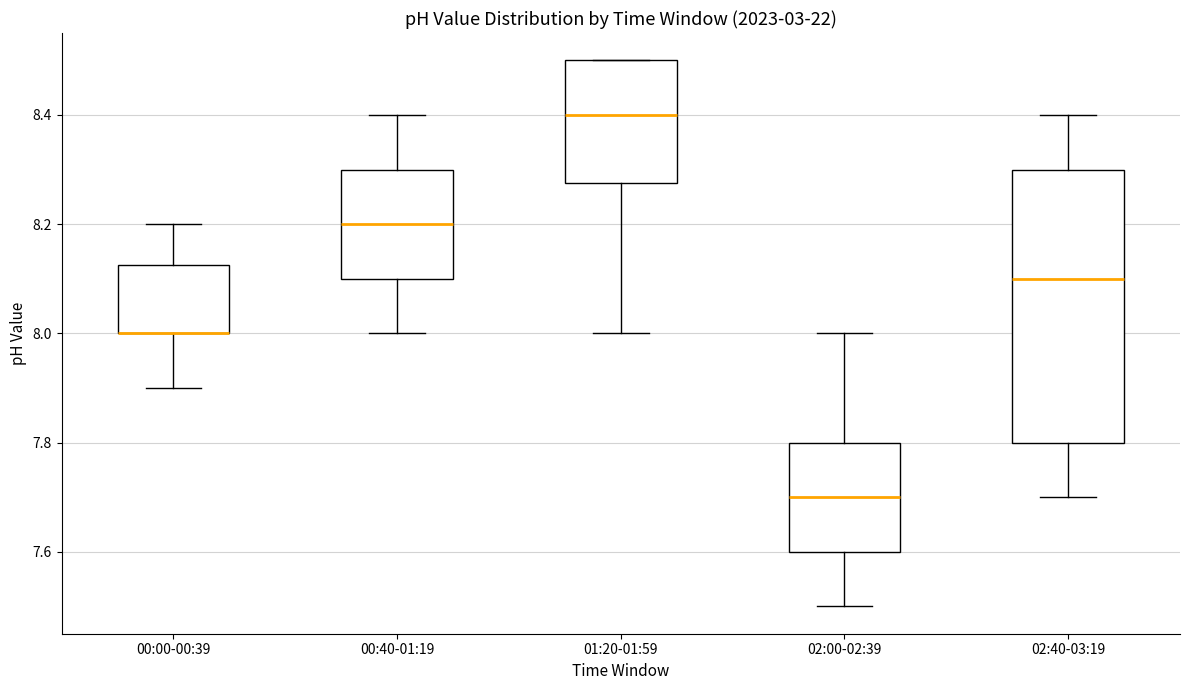

Reading left to right, transcribe this box plot: for each box, give where its median line is, the range the box spans, and where its two whiskers end, as read against the y-axis. The values are not printed on the chart, so give them approximately, as read against the axis.

00:00-00:39: median 8.00 (drawn on the box's lower edge), box 8.00 to 8.12, whiskers 7.90 to 8.20
00:40-01:19: median 8.20, box 8.10 to 8.30, whiskers 8.00 to 8.40
01:20-01:59: median 8.40, box 8.28 to 8.50, whiskers 8.00 to 8.50
02:00-02:39: median 7.70, box 7.60 to 7.80, whiskers 7.50 to 8.00
02:40-03:19: median 8.10, box 7.80 to 8.30, whiskers 7.70 to 8.40